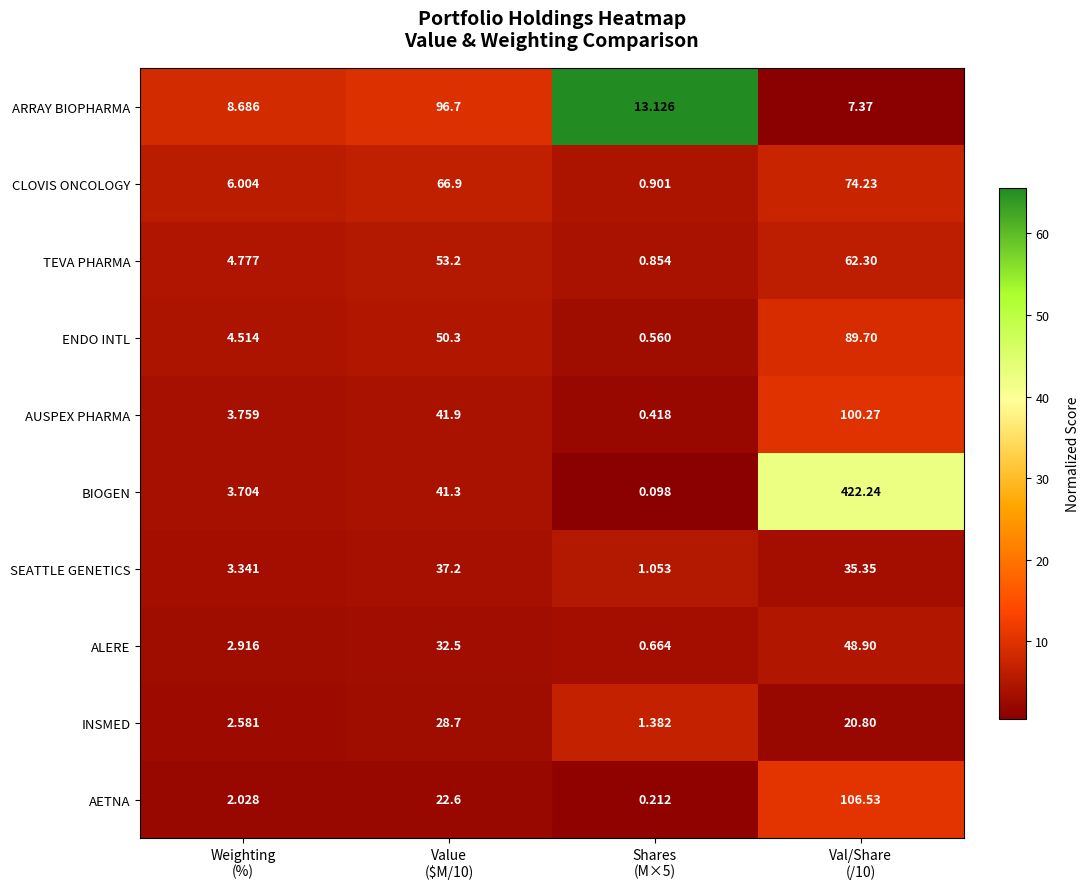

Which series has the largest range (max minus min)?

BIOGEN